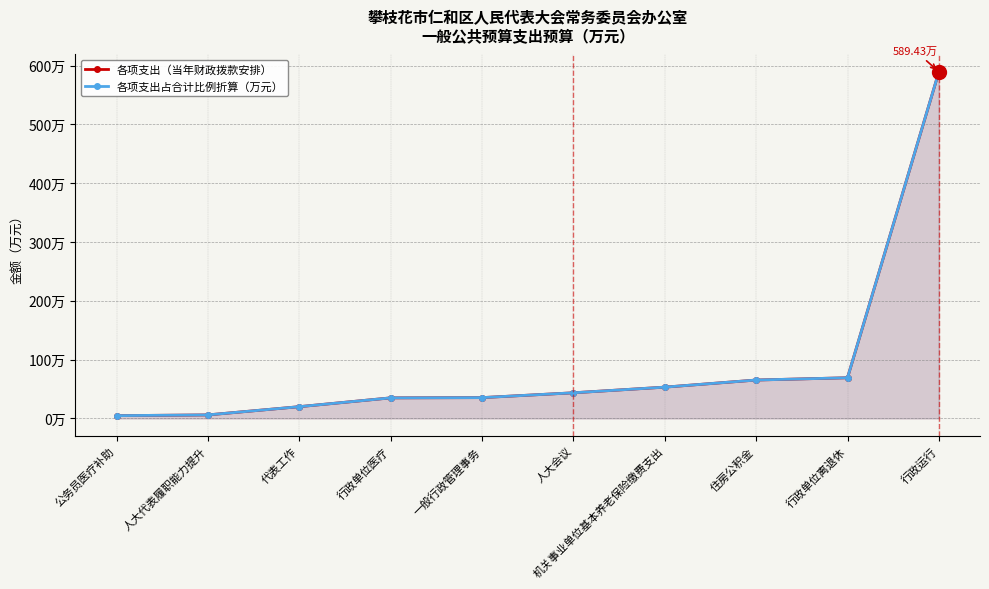

What is the total value across all series at 住房公积金?

130.6